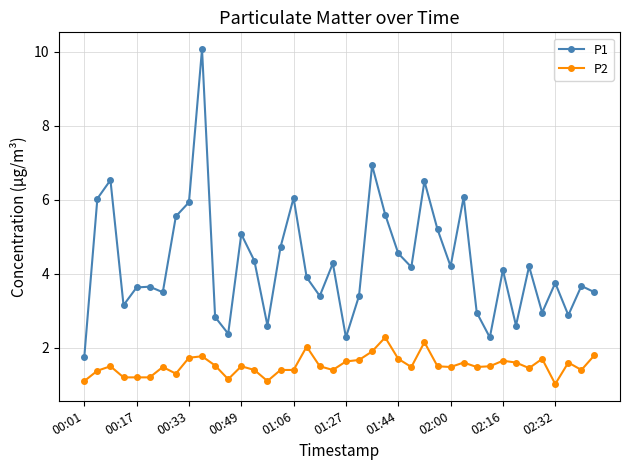

Rank the series by their average value, from highest to lowest.

P1, P2